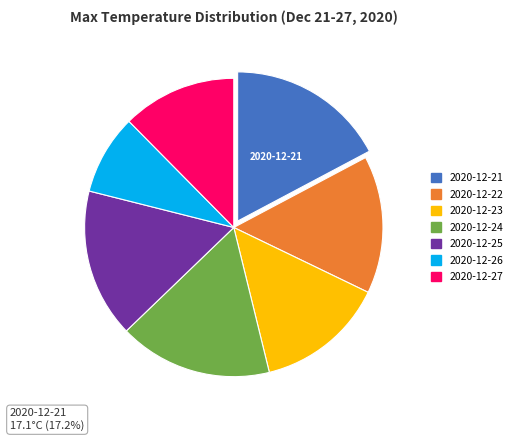

Count the number of slices in the pie.

7